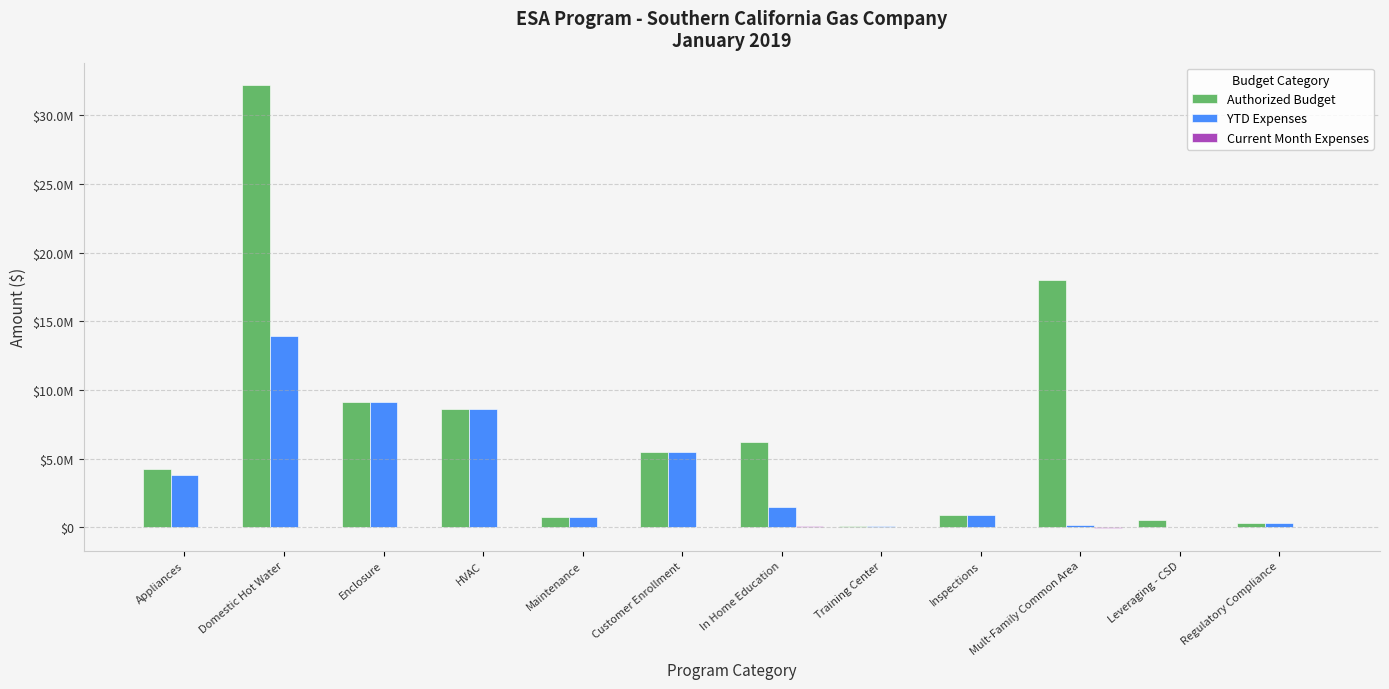

Are the bars grouped side by side (vs. stacked)?

Yes